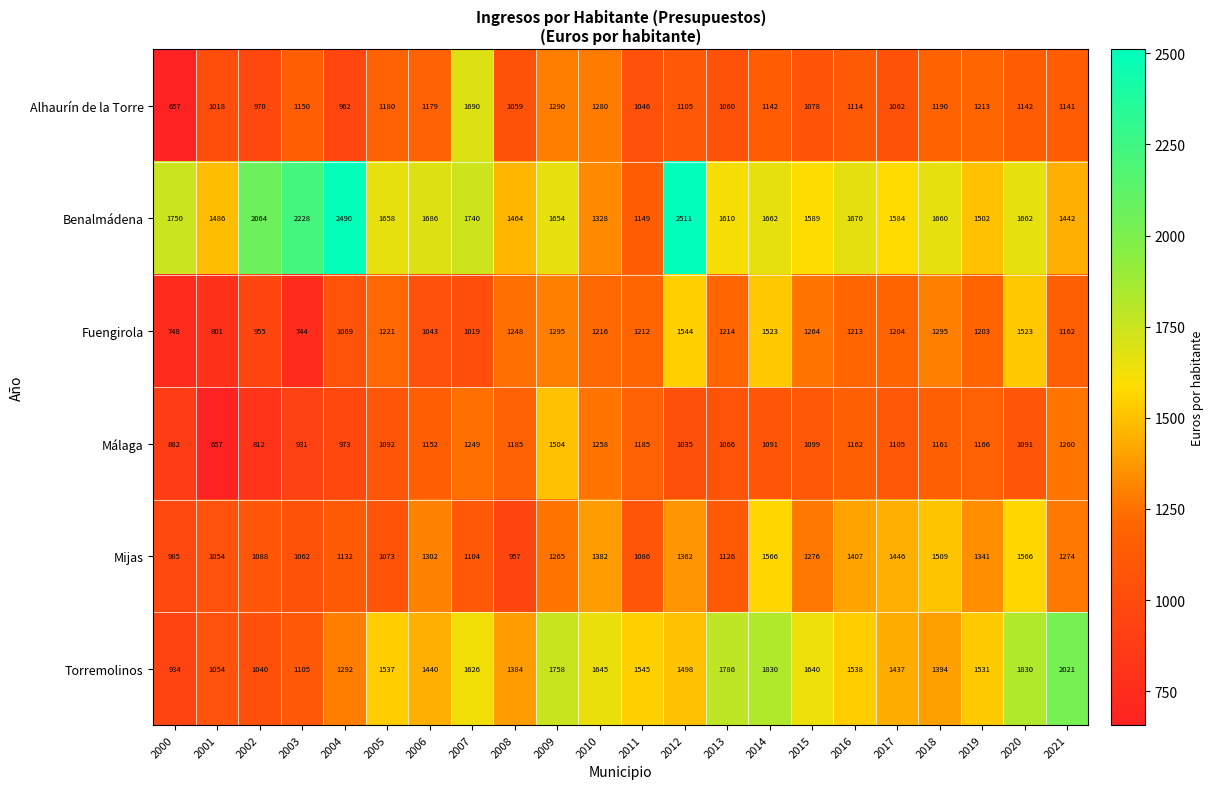

What is the total value across all series at 2002?

6929